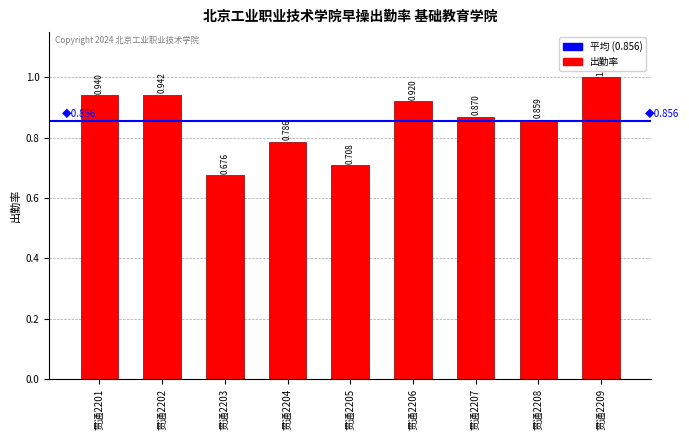

Reading left to right, list all the values displayed in this chart.

0.9	0.9	0.7	0.8	0.7	0.9	0.9	0.9	1.0